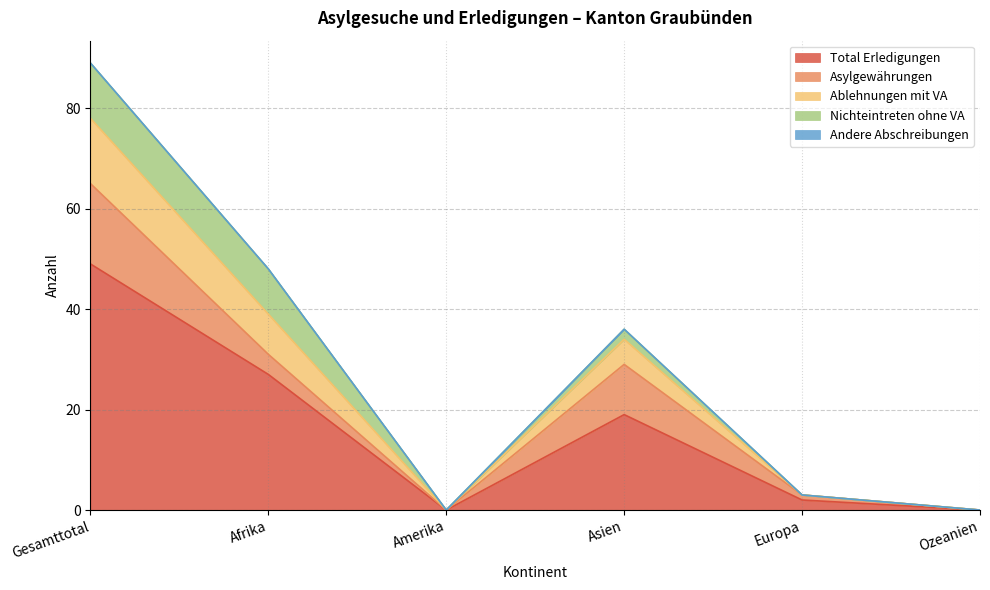

List the series in order of their peak value, lowest first.

Andere Abschreibungen, Nichteintreten ohne VA, Ablehnungen mit VA, Asylgewährungen, Total Erledigungen